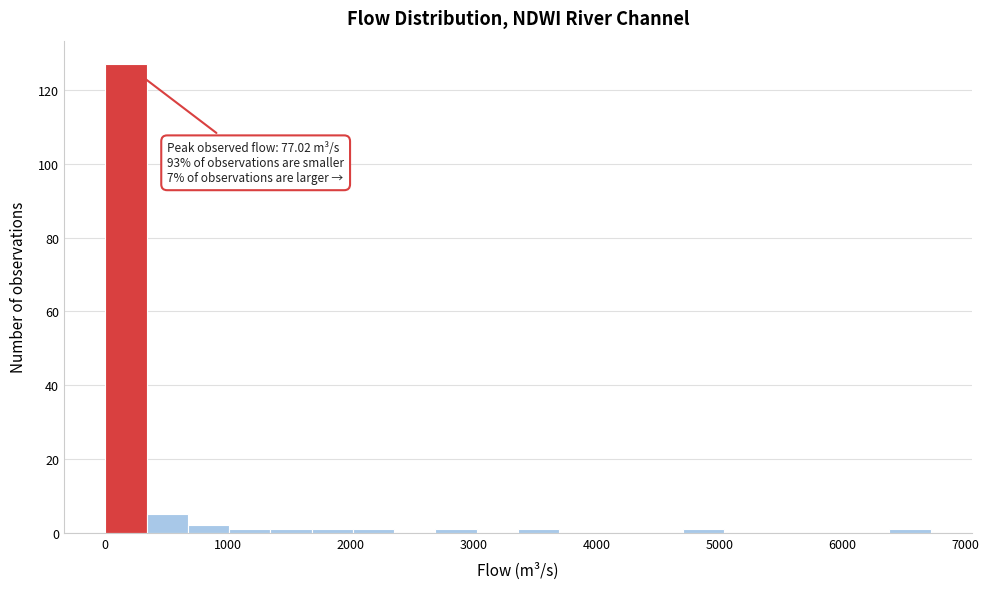

Around what value on the x-axis is the tallest bar? Give the approximate position of its centre, as read against the axis.

200